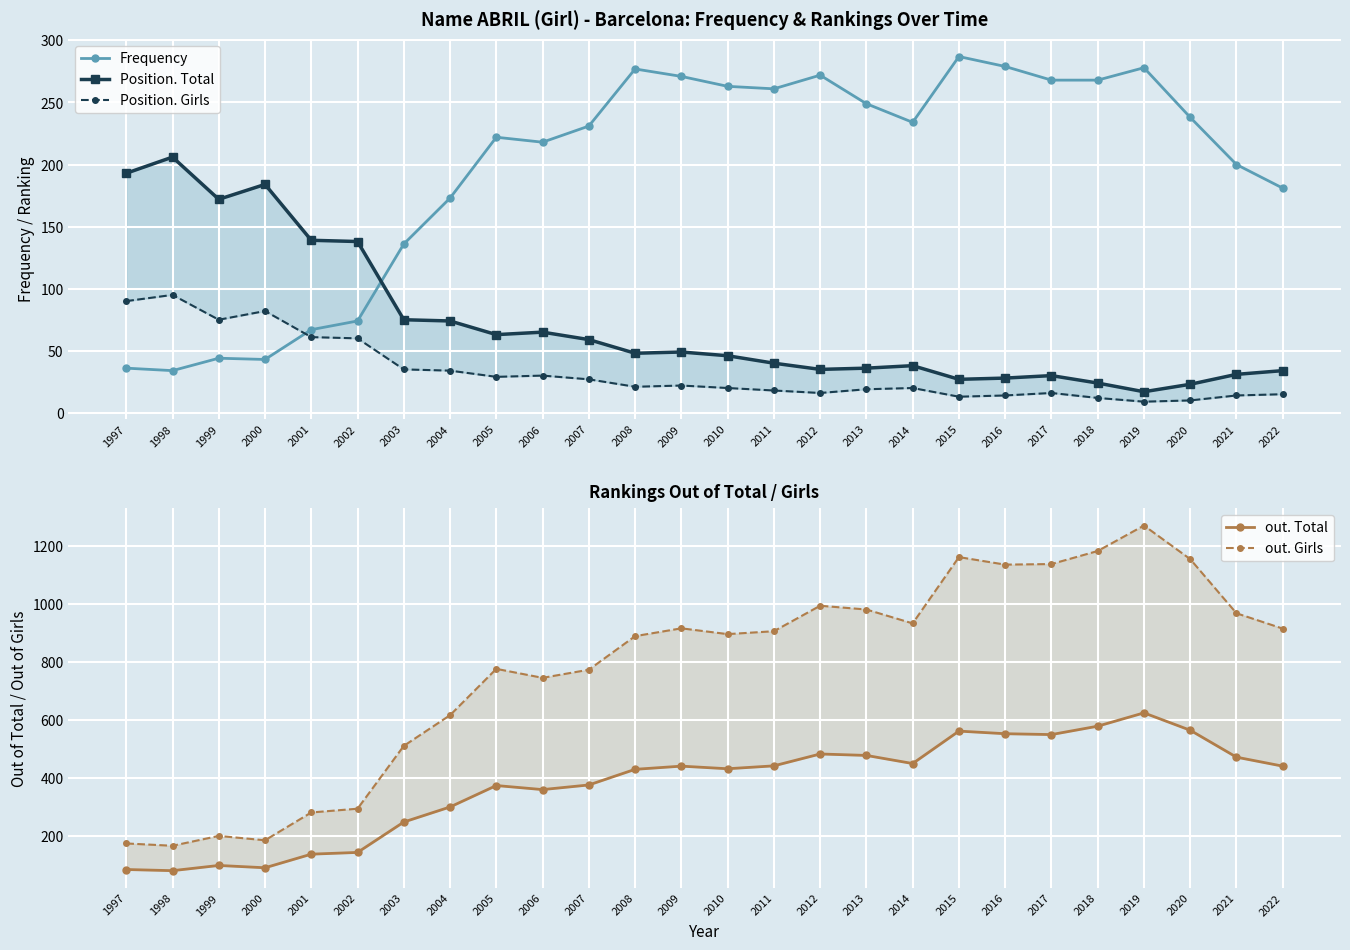

The value of Position. Girls at 2000 is 28. True or false?

False